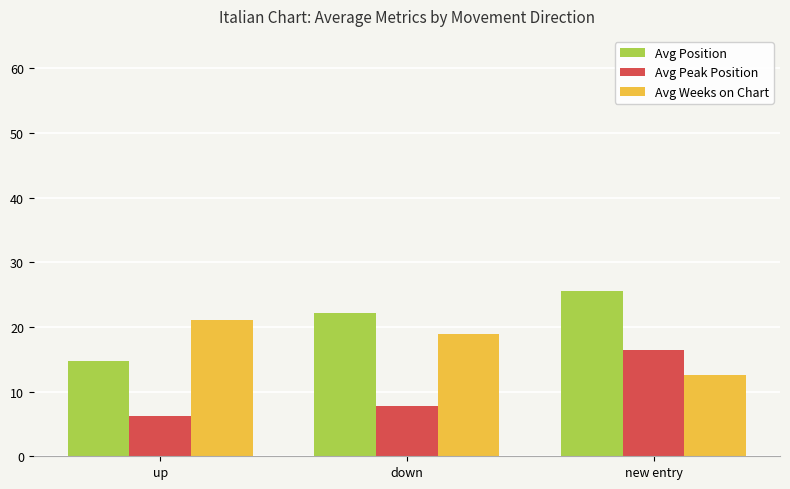

What is the label of the 1st bar from the left?

up